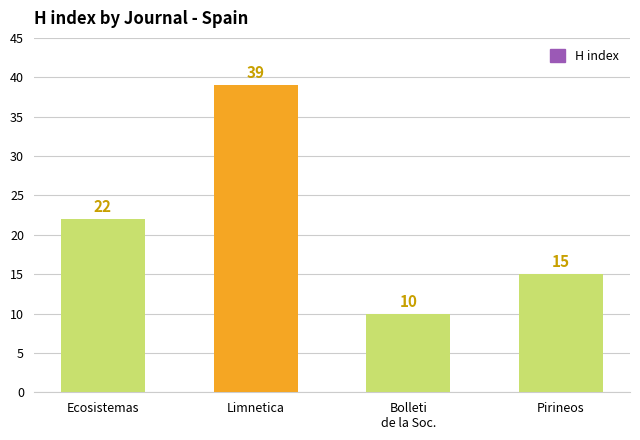

Are the bars horizontal?

No